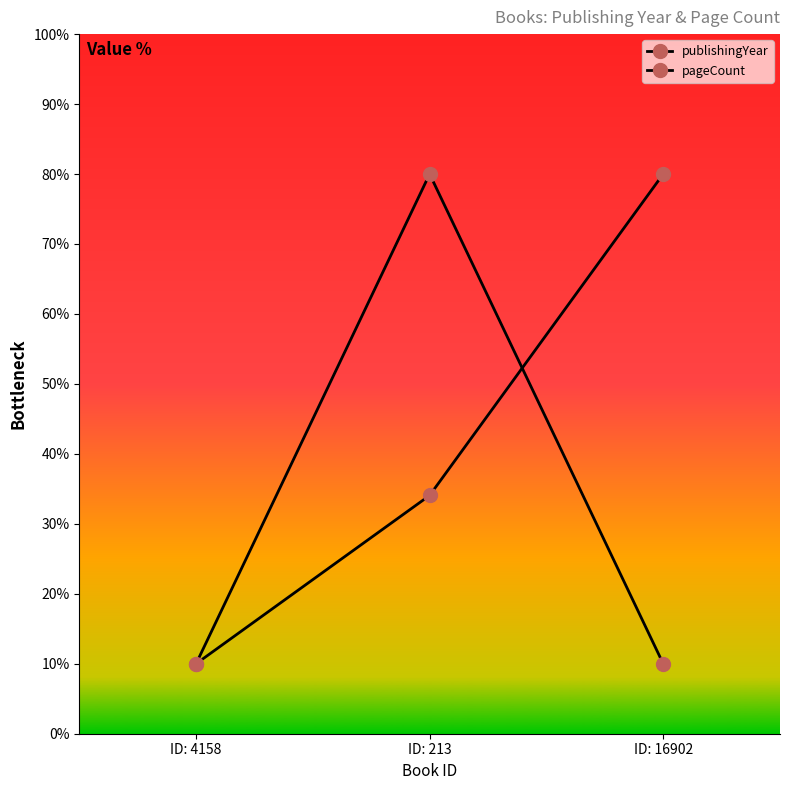

How many values in the publishingYear series are below 34?

1